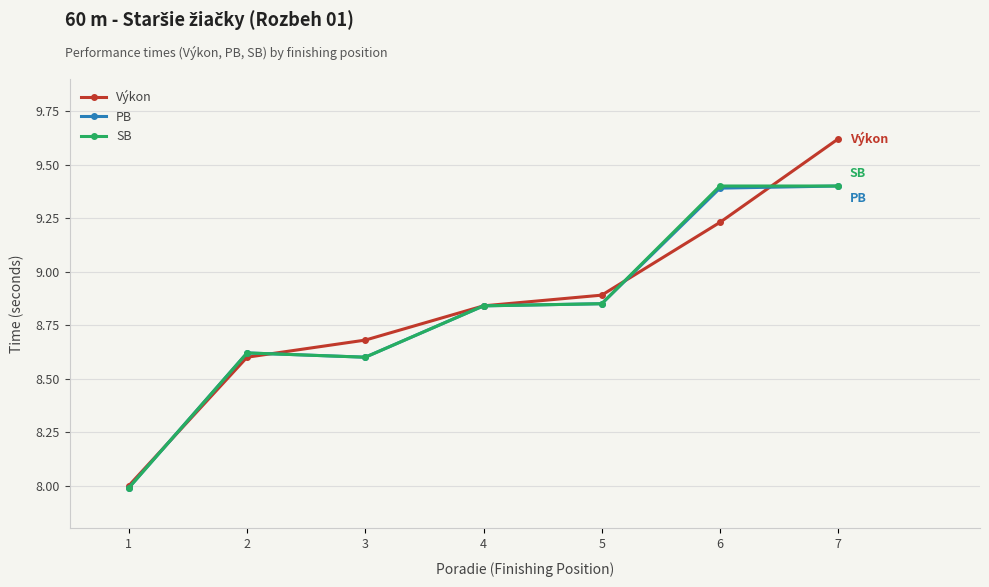

At which category is the sum across all series the highest?

7